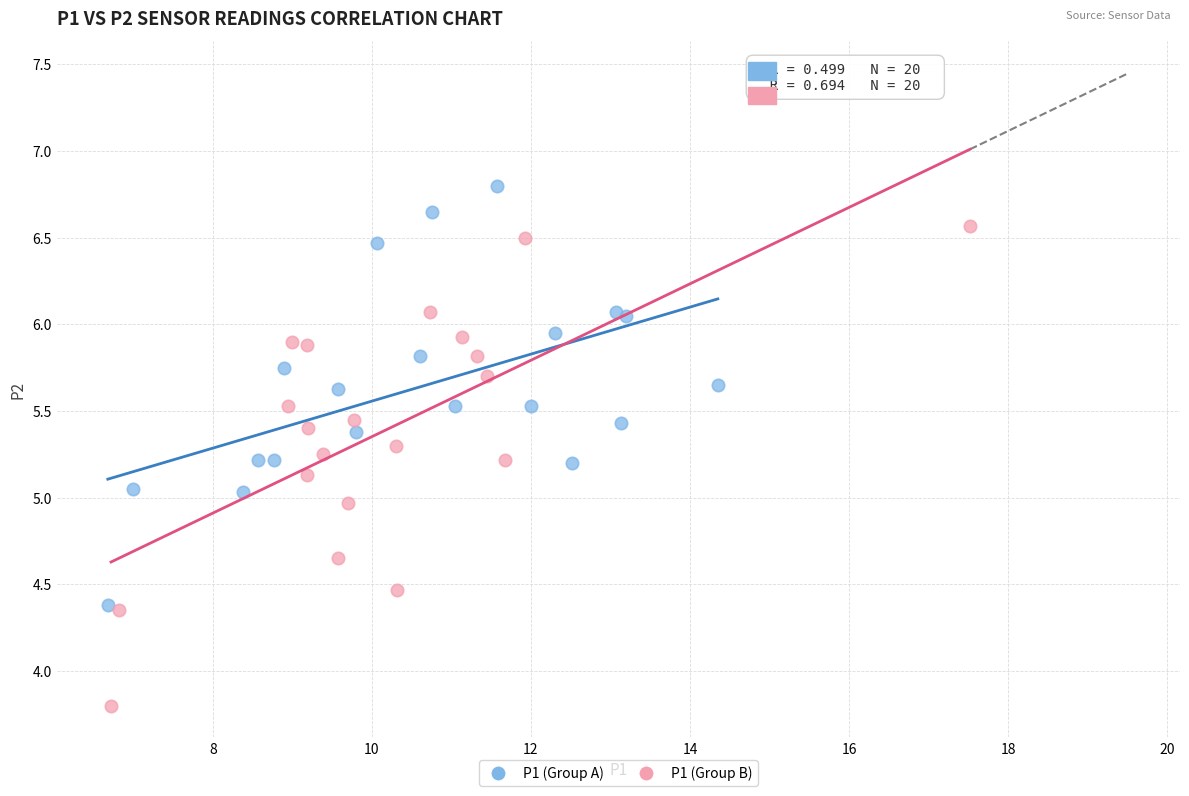

Which series reaches the maximum Y coordinate?

P1 (Group A)